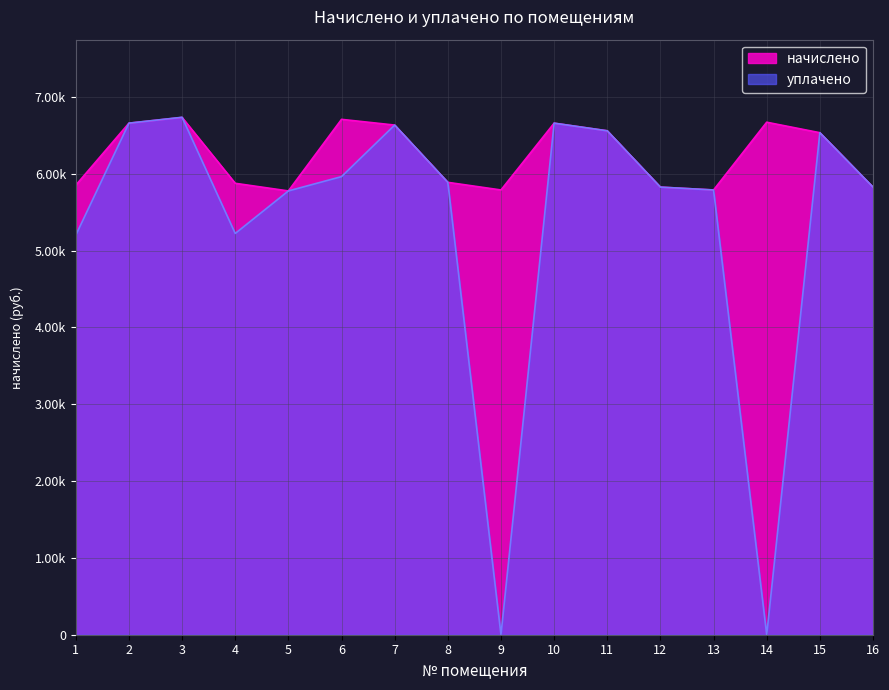

At which category is the sum across all series the highest?

3